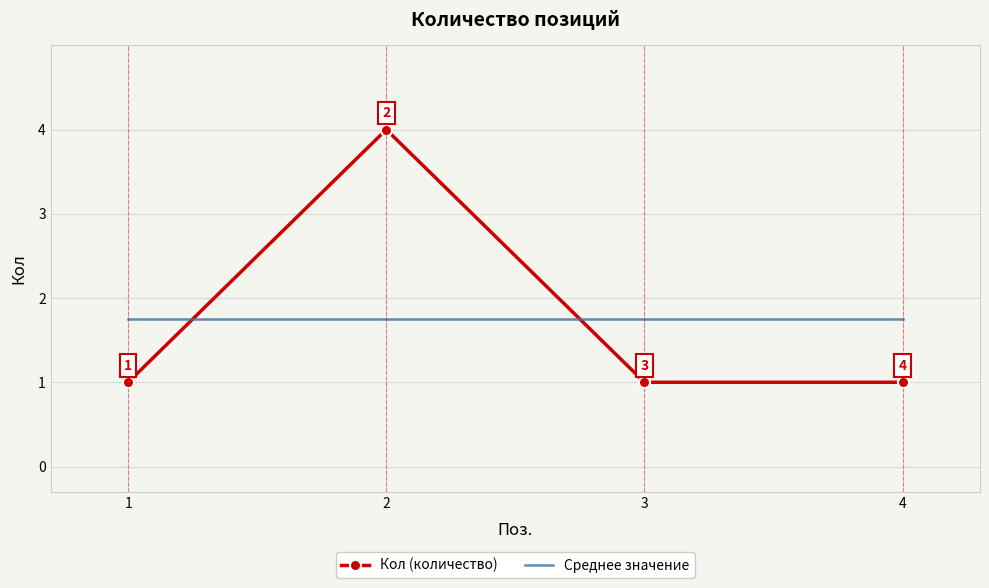

True or false: Кол (количество) and Среднее значение intersect in this chart.

True